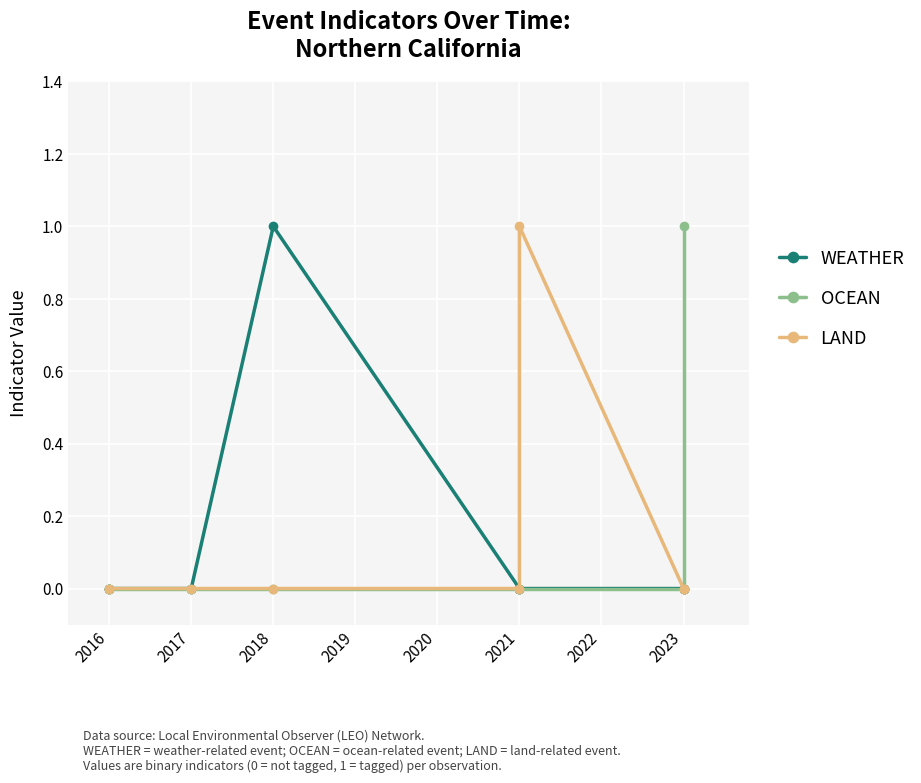

Which series has the largest total across all categories?

WEATHER